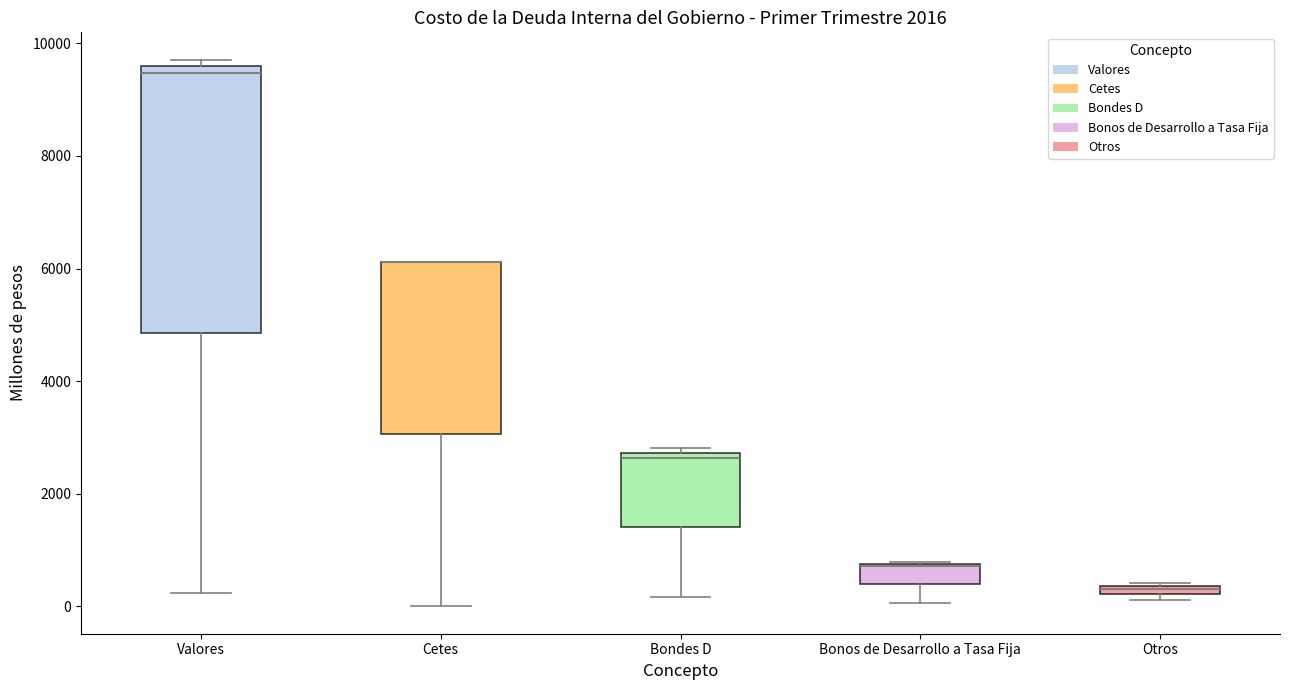

Where does the lower whisker of the box for Valores end on the y-axis? The values are not printed on the chart, so give them approximately, as read against the axis.

200